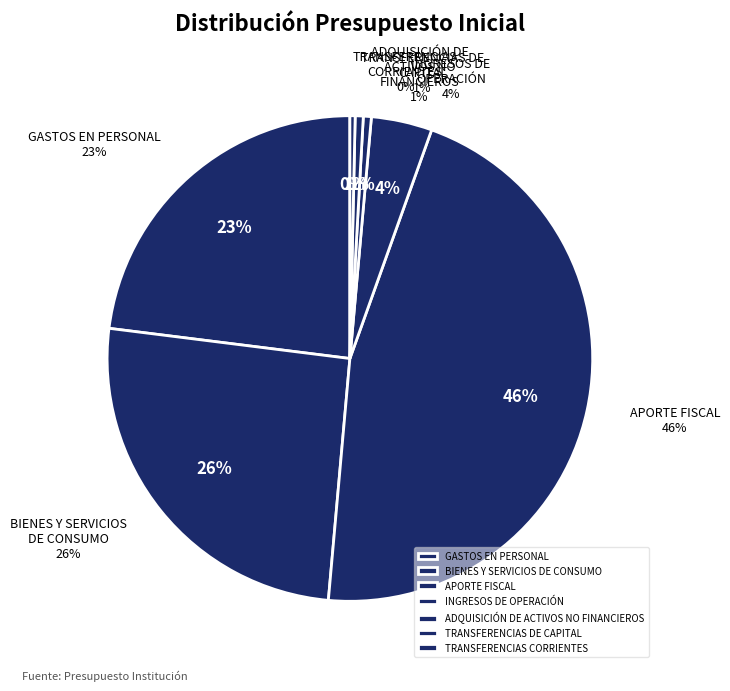

To the nearest percent, what percentage of the pie is TRANSFERENCIAS DE CAPITAL?

1%